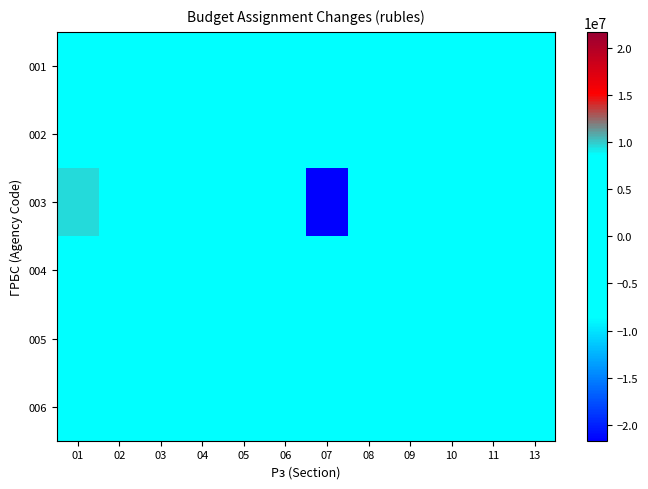

At how many categories does at least one series exceed 782979?

1